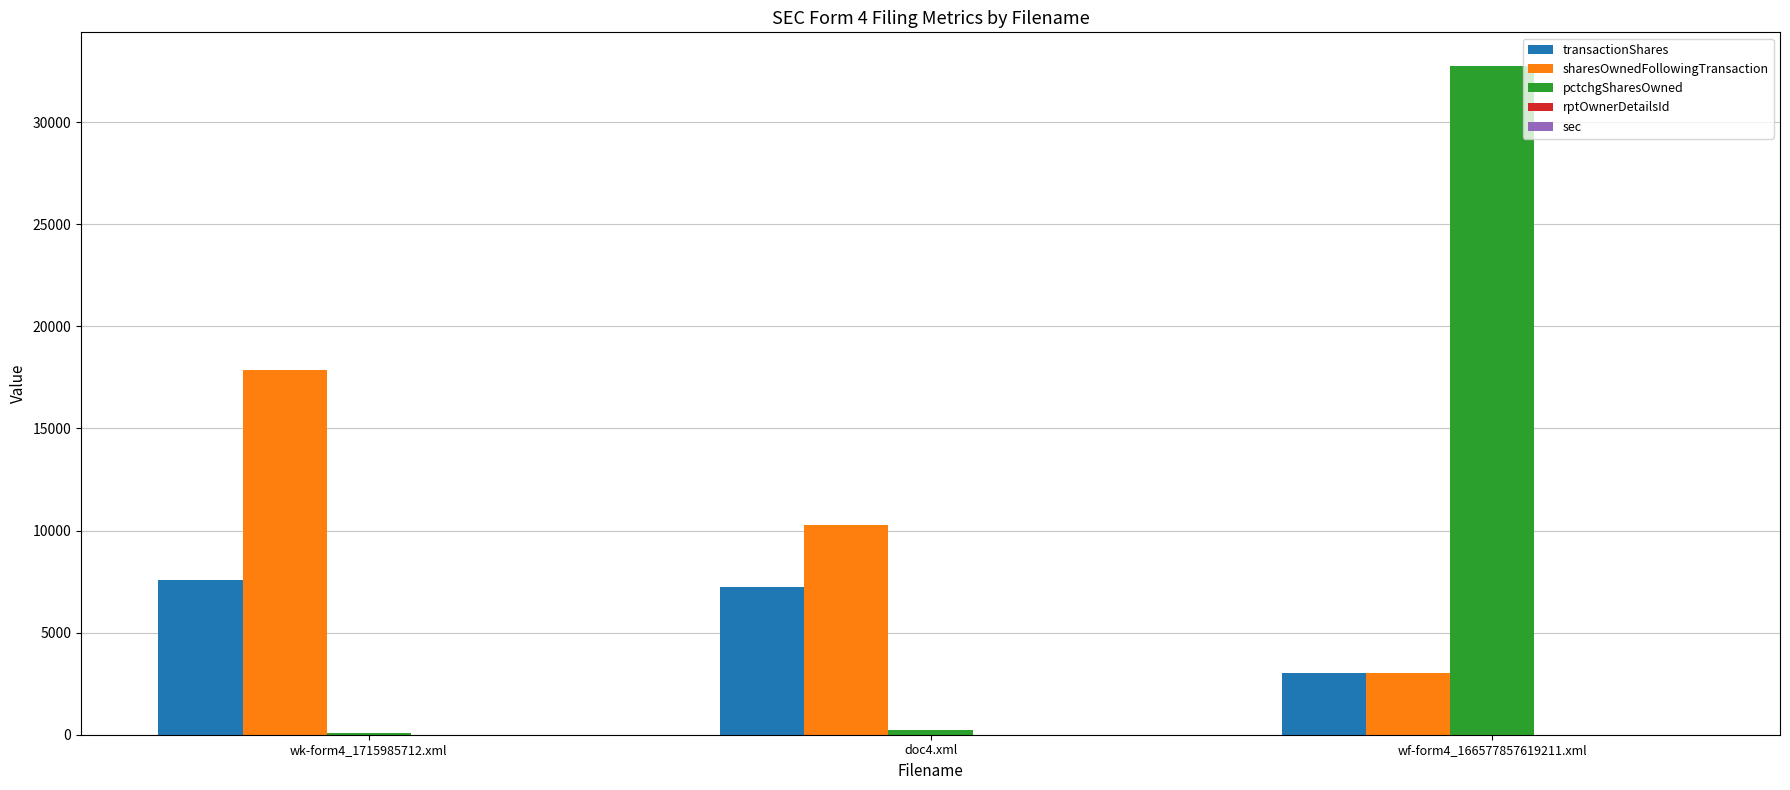

Where is sharesOwnedFollowingTransaction nearest to the value 10446?

doc4.xml